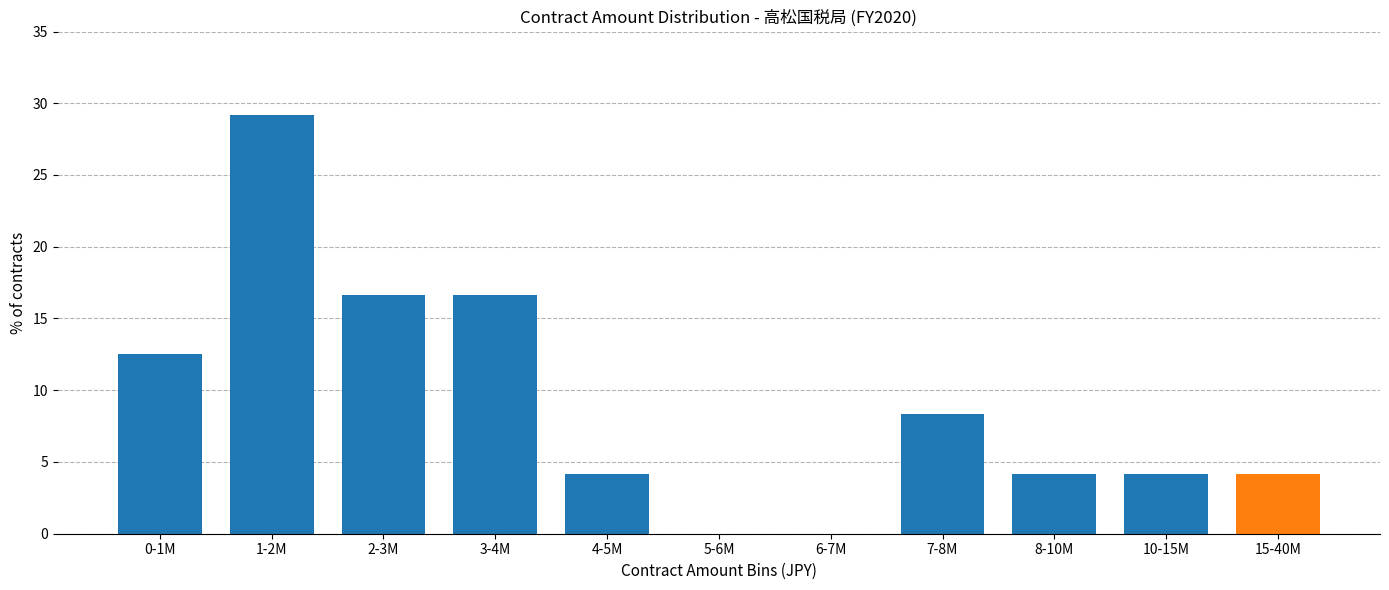

Reading right to left, what are all the values shown in this chart?

15-40M=4.2	10-15M=4.2	8-10M=4.2	7-8M=8.3	6-7M=0.0	5-6M=0.0	4-5M=4.2	3-4M=16.7	2-3M=16.7	1-2M=29.2	0-1M=12.5